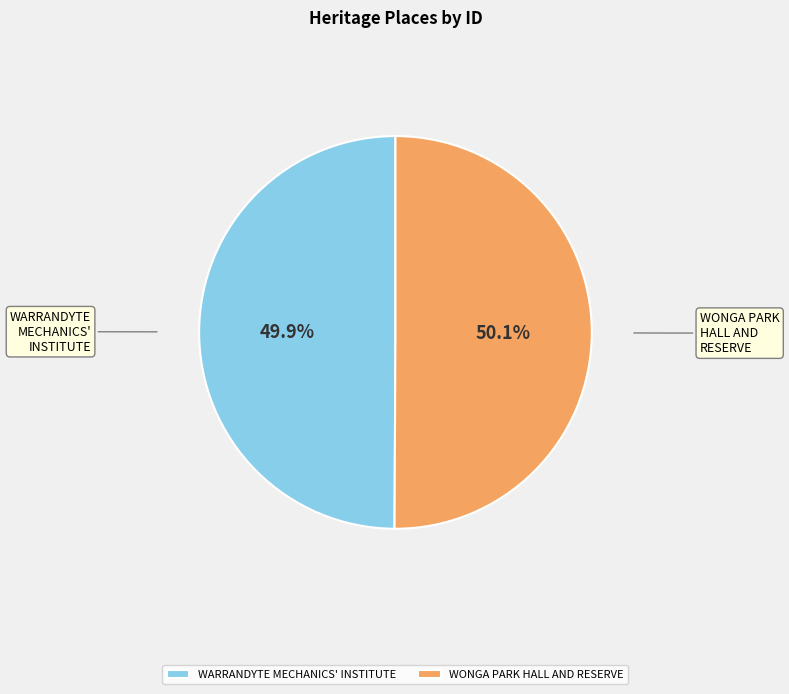

Is there any slice that represents more than half of the pie?

Yes